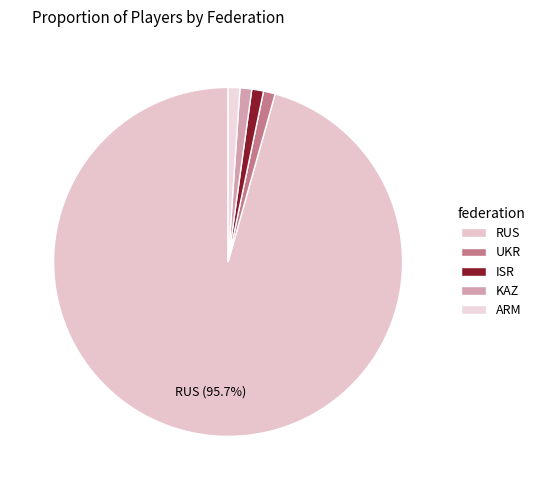

How many segments does this pie chart have?

5